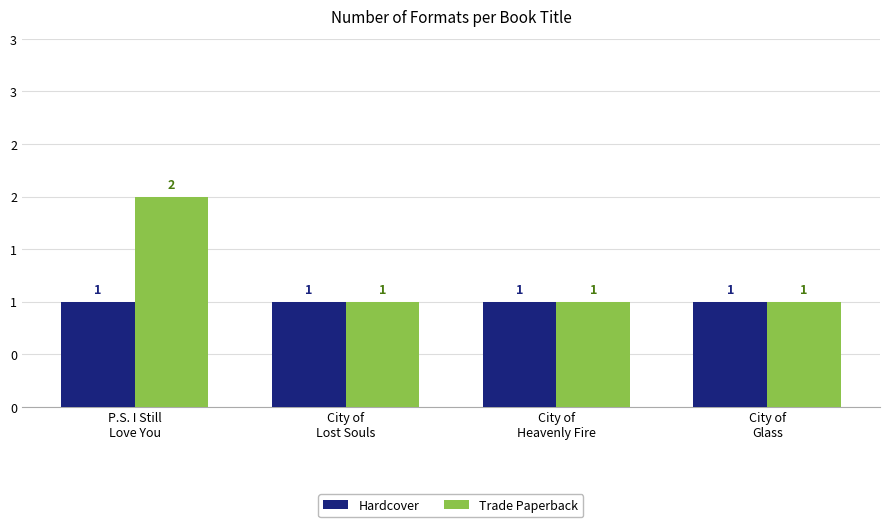

Which series has the widest spread of values?

Trade Paperback